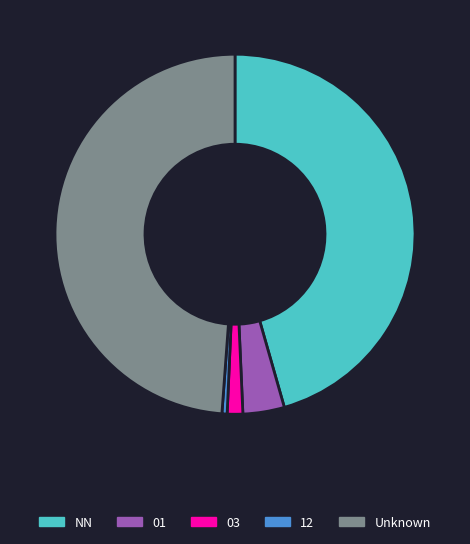

Is there a majority slice in this chart?

No